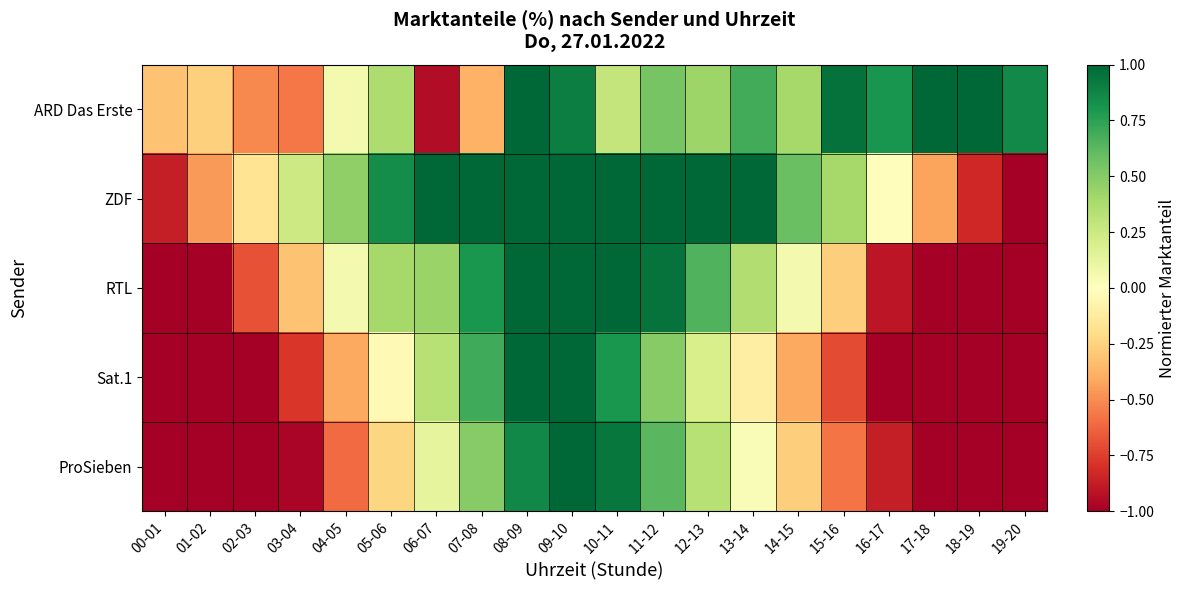

Which series has the largest range (max minus min)?

ZDF